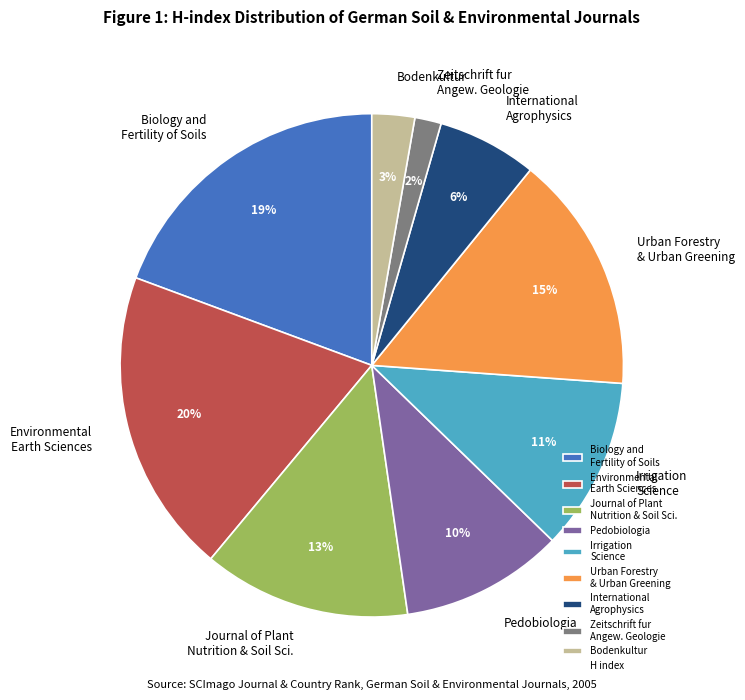

The International Agrophysics slice represents 6% of the pie. True or false?

True